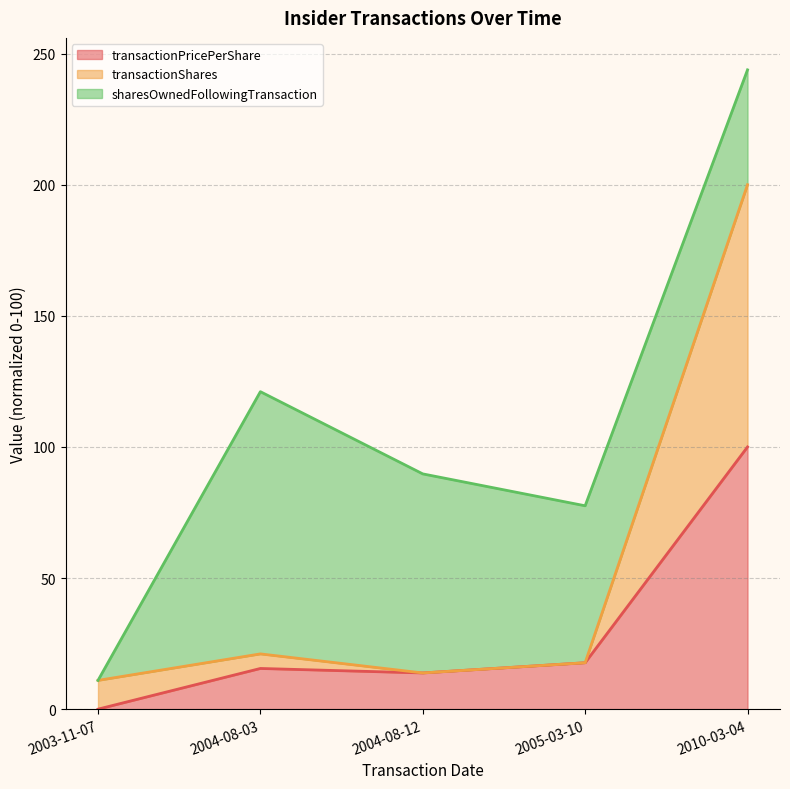

What is the difference between the second highest and minimum values in the transactionPricePerShare series?

17.7